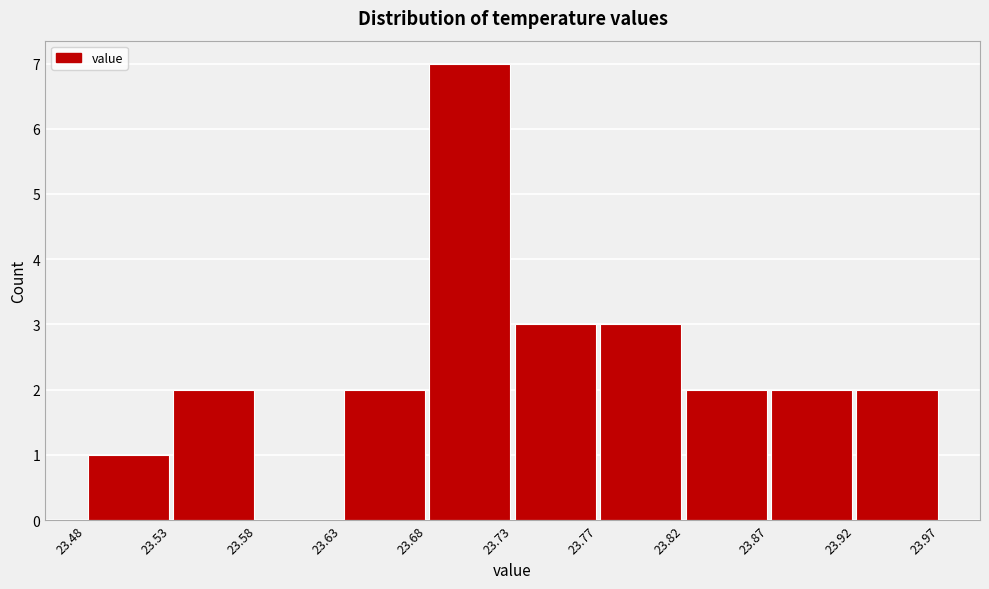

How tall is the bar that spans 23.68 to 23.73 on the x-axis? The values are not printed on the chart, so give them approximately, as read against the axis.

7